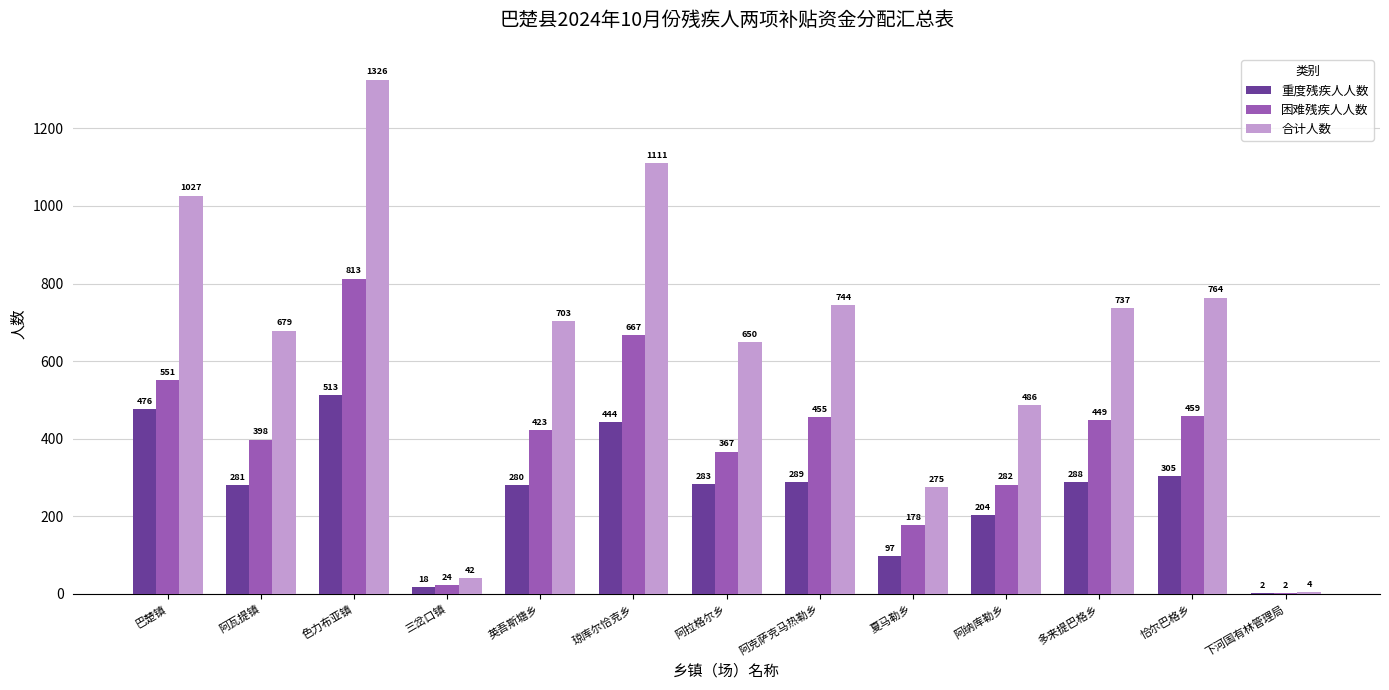

The 合计人数 series shows 1111 at 琼库尔恰克乡. True or false?

True